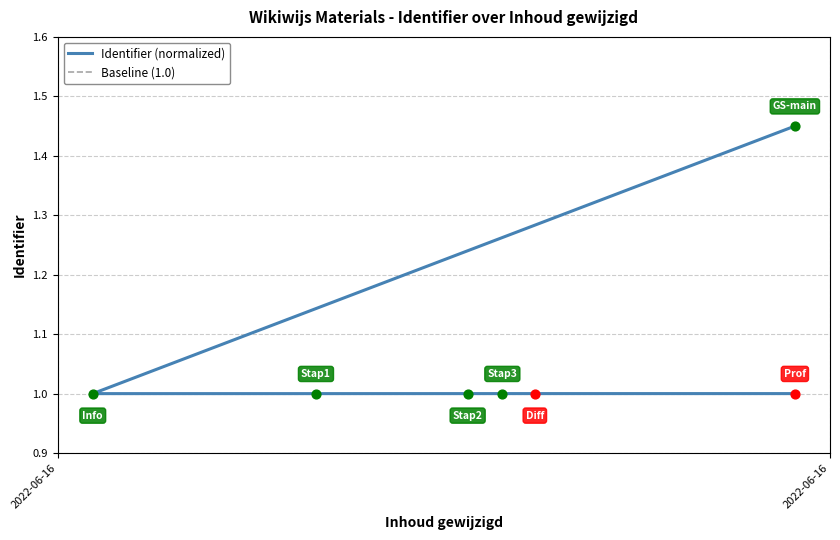

Which series contains the lowest Y value?

Identifier (normalized)